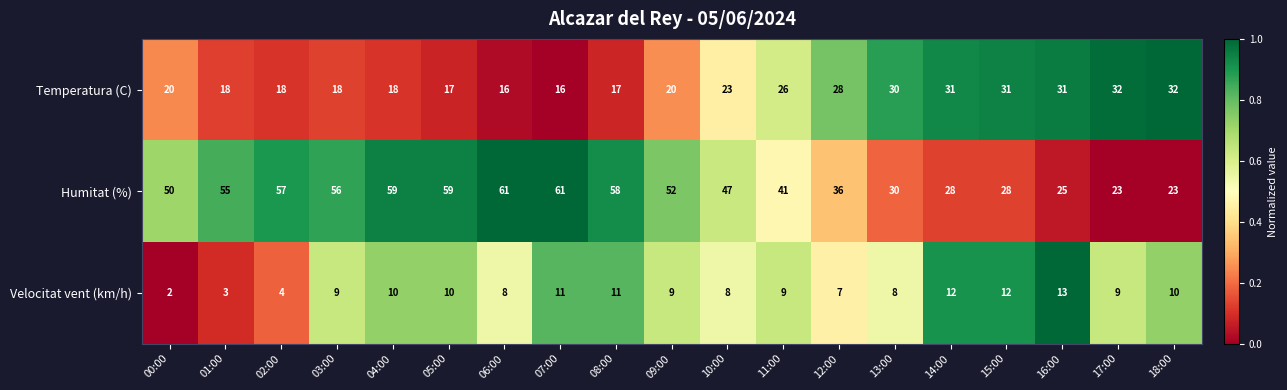

Rank the series by their maximum value, from highest to lowest.

Humitat (%), Temperatura (C), Velocitat vent (km/h)